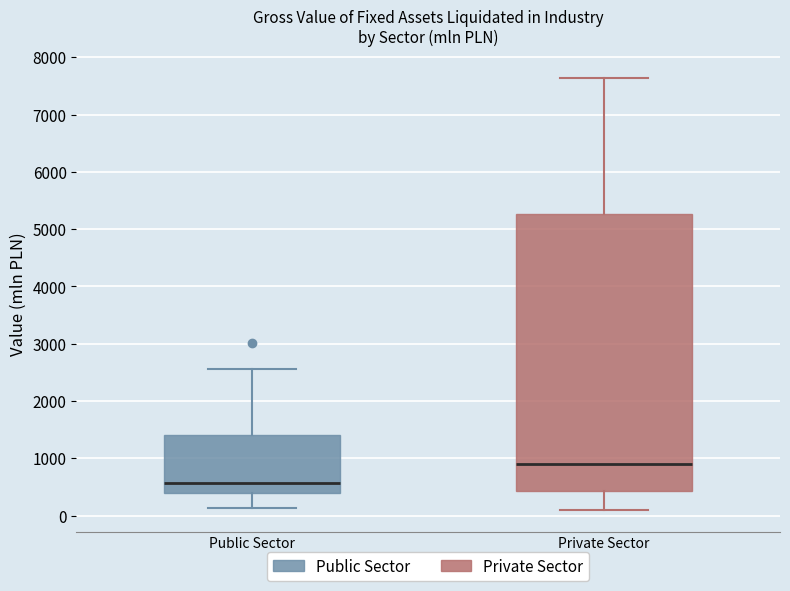

Reading left to right, read every box against the y-axis: the position of its median line, the range the box covers, and the ends of its whiskers. The values are not printed on the chart, so give them approximately, as read against the axis.

Public Sector: median 600, box 400 to 1400, whiskers 100 to 2600
Private Sector: median 900, box 400 to 5300, whiskers 100 to 7600